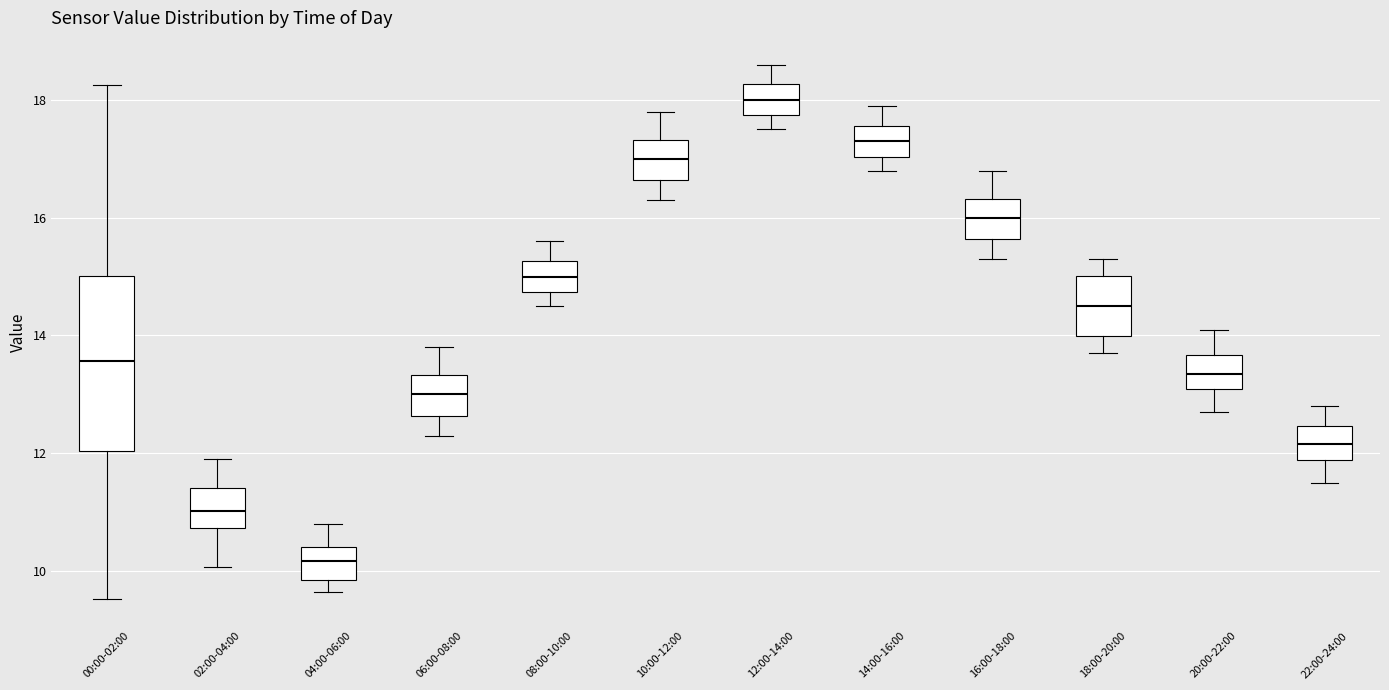

Which box is the tallest, from its lower edge to its upper edge?

00:00-02:00